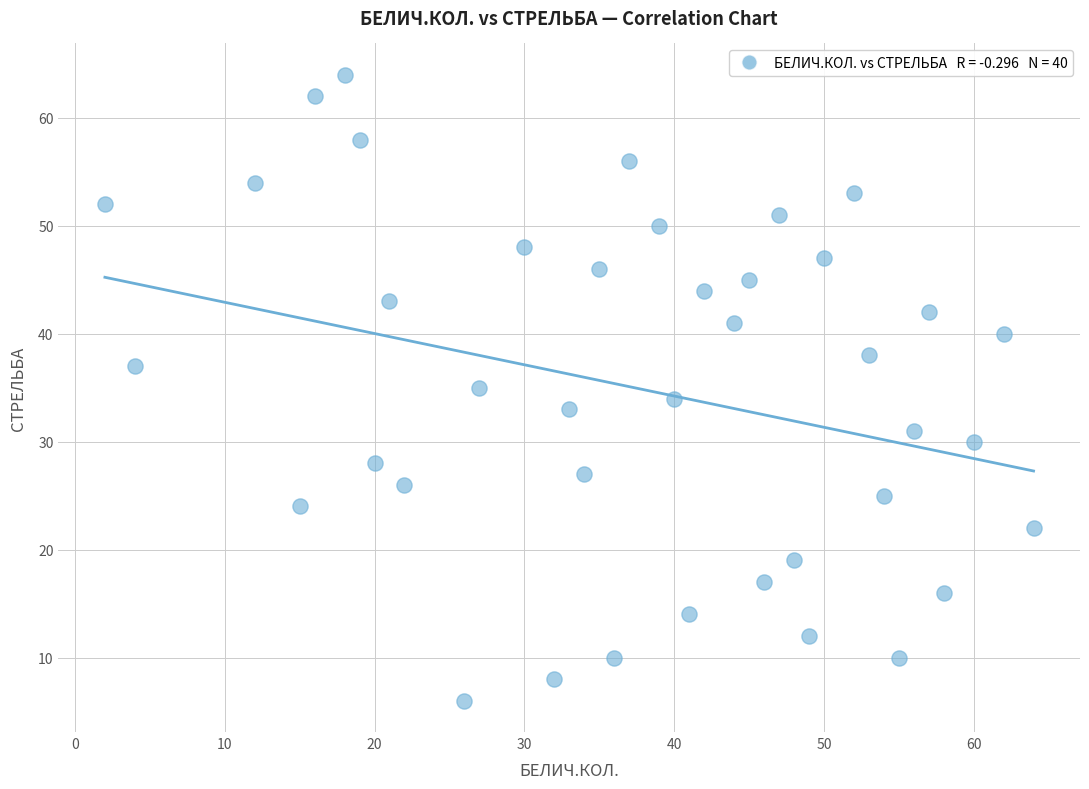

What is the range of X values (max minus min)?

62